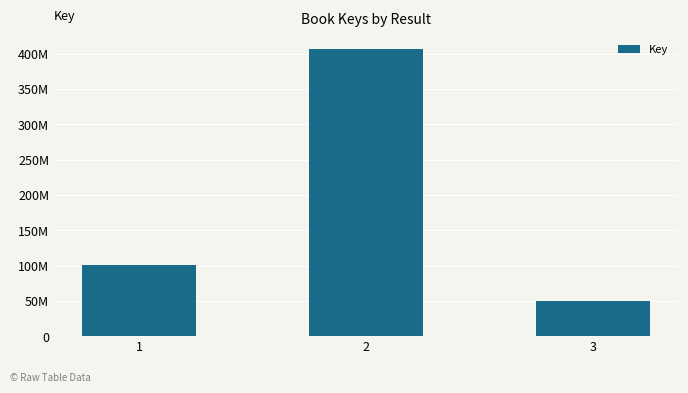

Are the bars horizontal?

No